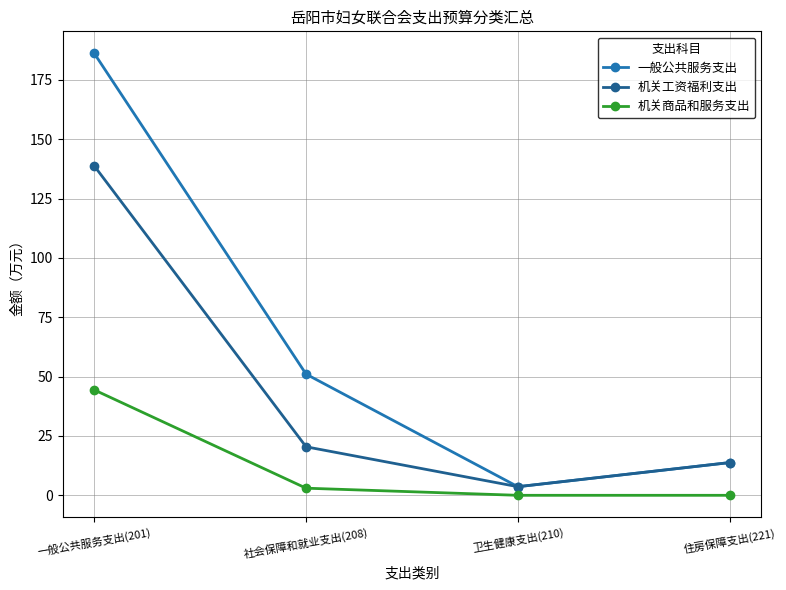

True or false: 一般公共服务支出 and 机关商品和服务支出 cross at least once.

False